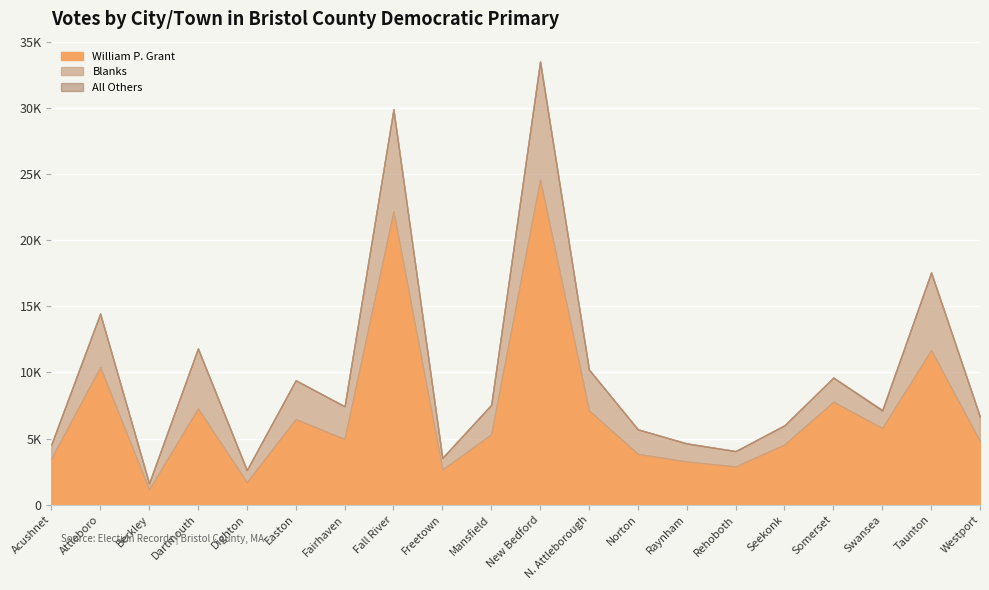

The value of Blanks at Seekonk is 1454. True or false?

True